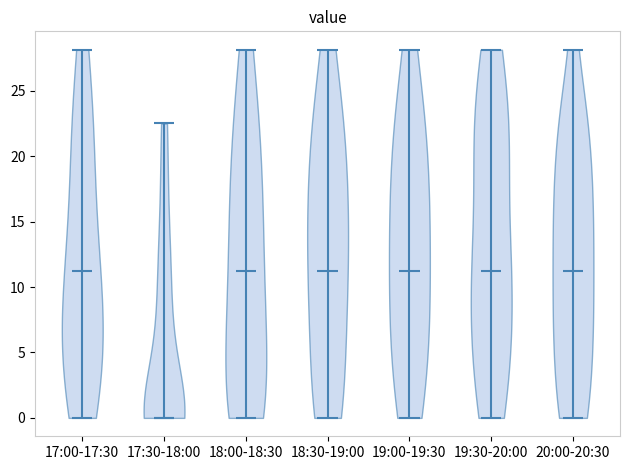

Reading left to right, read every violin against the y-axis: where its median line is, and the lowest and highest points it reaches. The values are not printed on the chart, so give them approximately, as read against the axis.

17:00-17:30: median line 11.5, lowest point 0.0, highest point 28.0
17:30-18:00: median line 0.0, lowest point 0.0, highest point 22.5
18:00-18:30: median line 11.5, lowest point 0.0, highest point 28.0
18:30-19:00: median line 11.5, lowest point 0.0, highest point 28.0
19:00-19:30: median line 11.5, lowest point 0.0, highest point 28.0
19:30-20:00: median line 11.5, lowest point 0.0, highest point 28.0
20:00-20:30: median line 11.5, lowest point 0.0, highest point 28.0